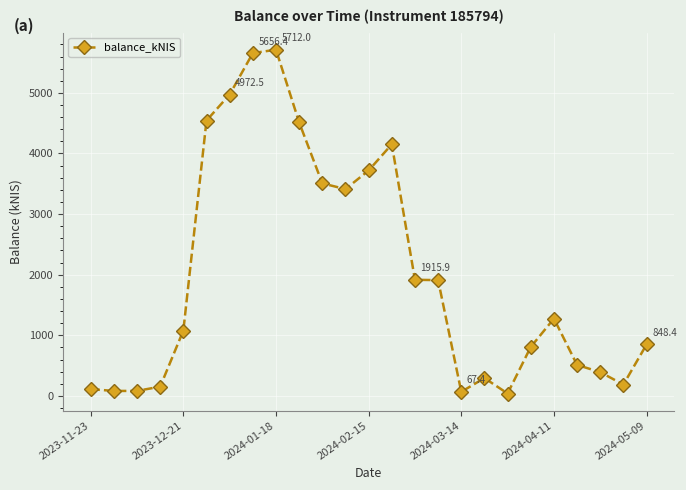

True or false: there are more than 1 points higher than both neighbors.

True